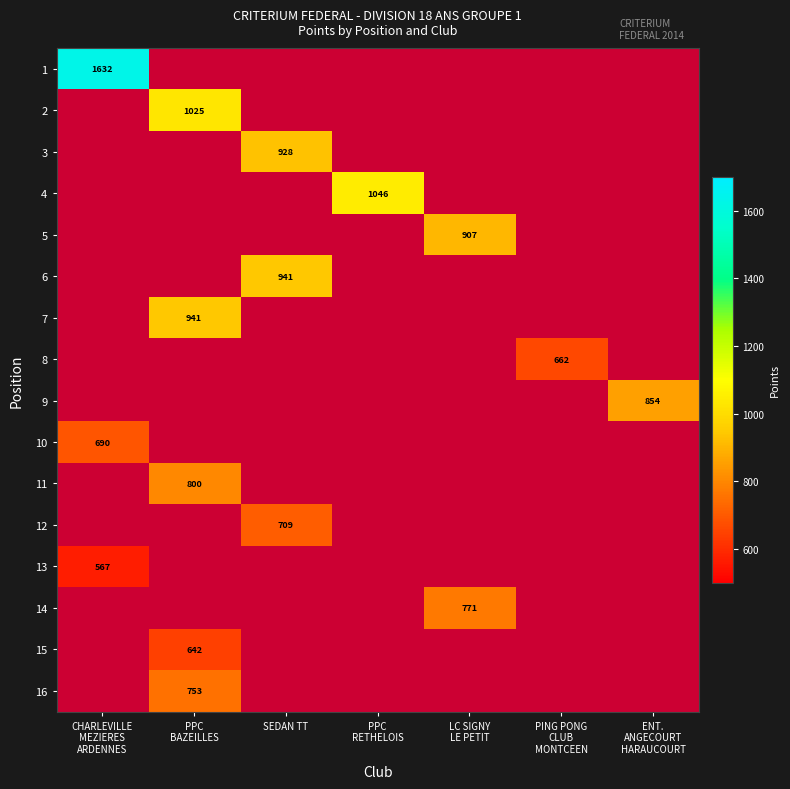

At which category does the chart reach its peak across all series?

CHARLEVILLE
MEZIERES
ARDENNES